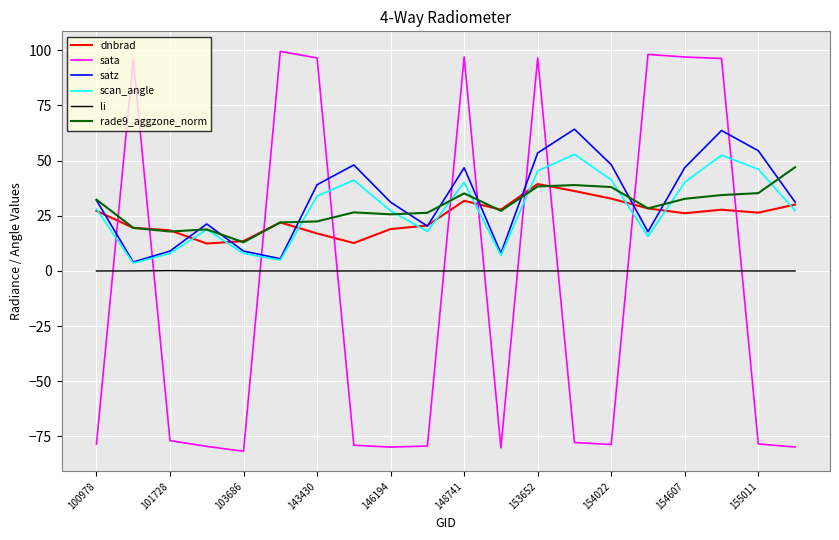

Count the number of categories in the chart.

20